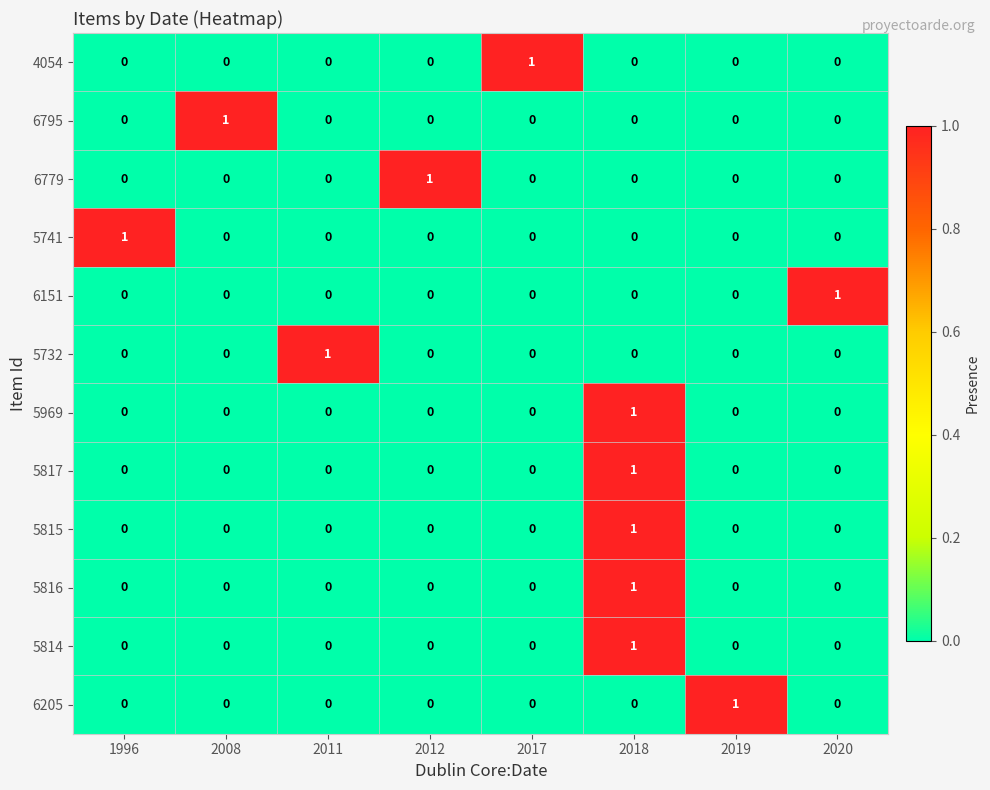

How many series are shown in this chart?

12